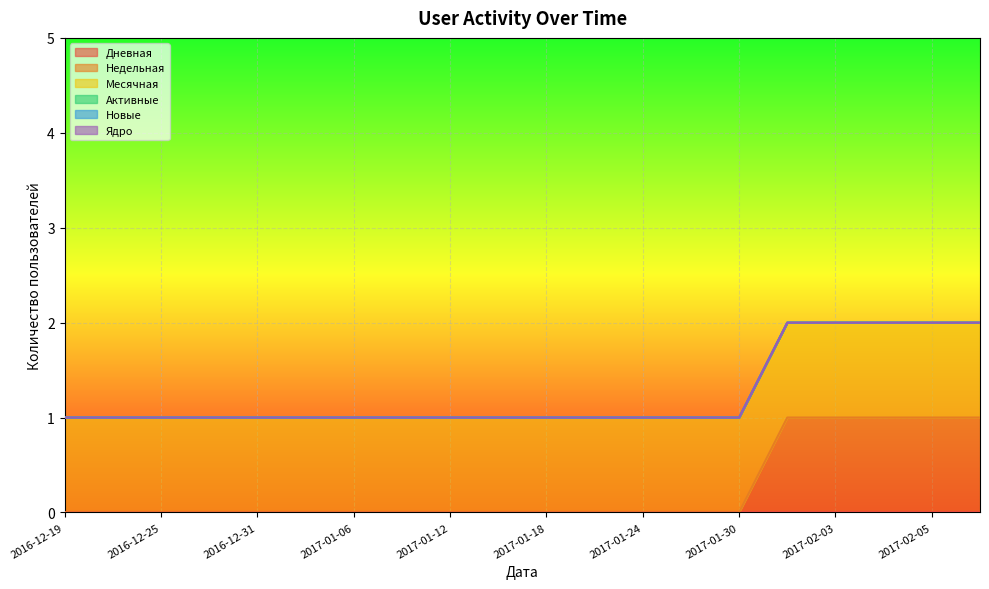

What is the label of the 6th point from the right?

2017-01-30